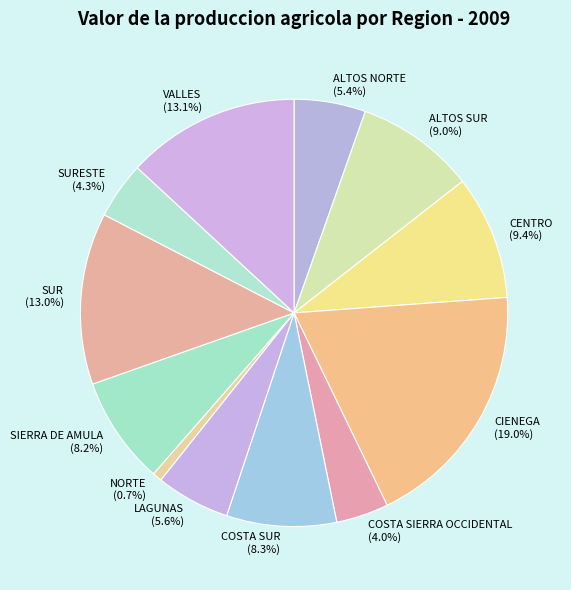

Which slice is the smallest?

NORTE